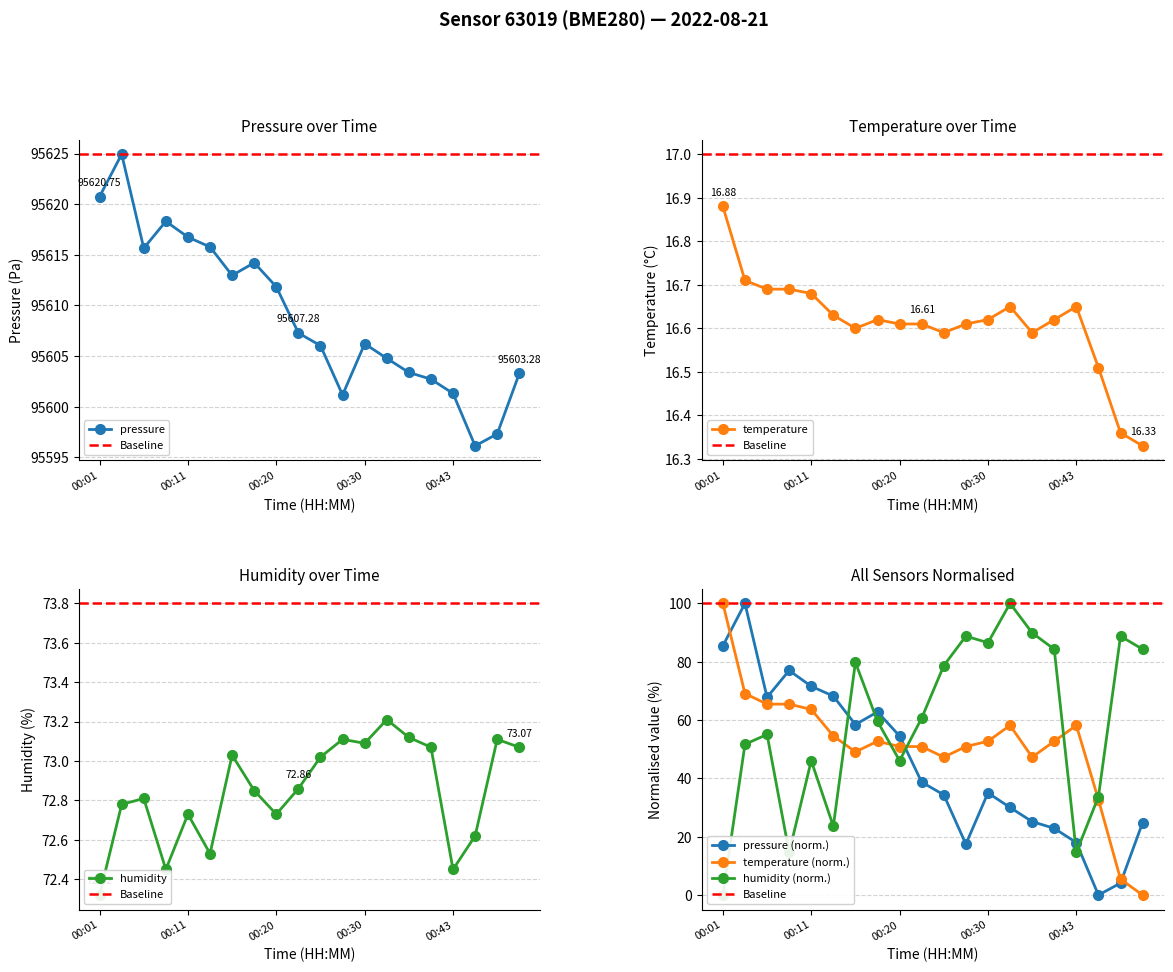

True or false: pressure has more than 0 points higher than both neighbors.

True